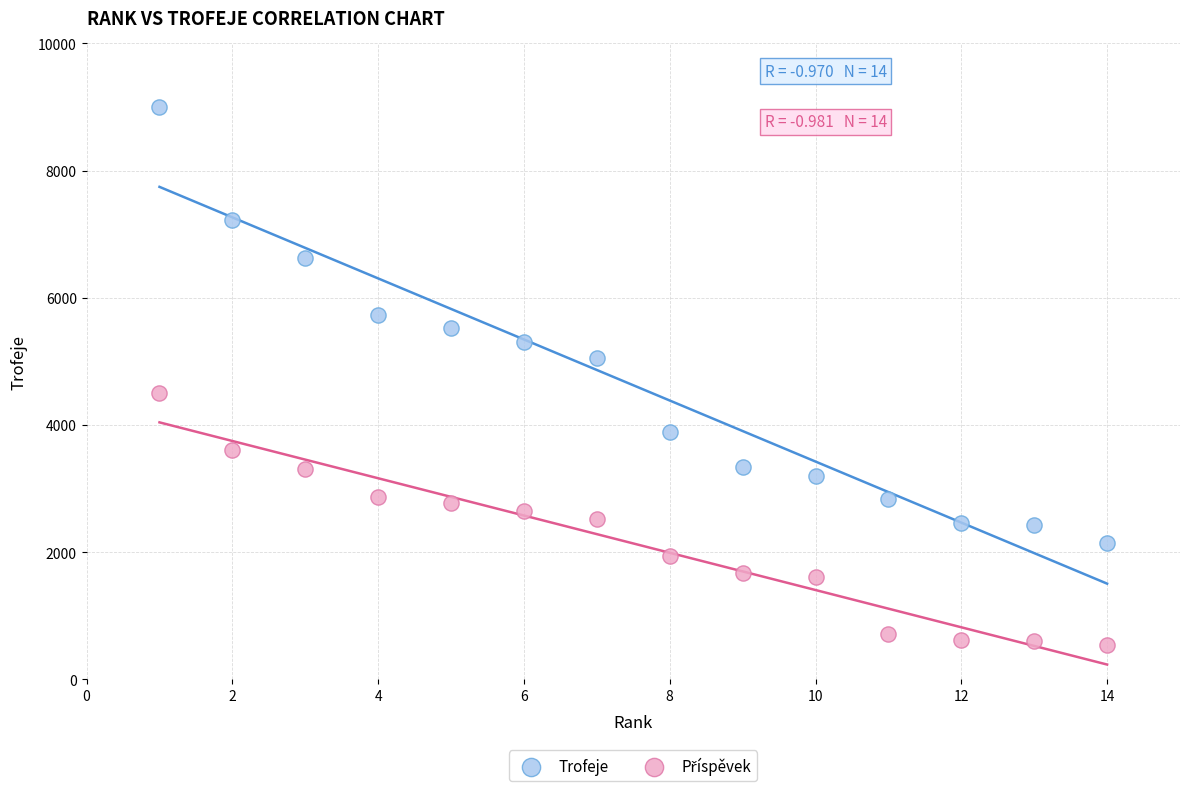

Across all data points, what is the range of Y values (max minus min)?

8465